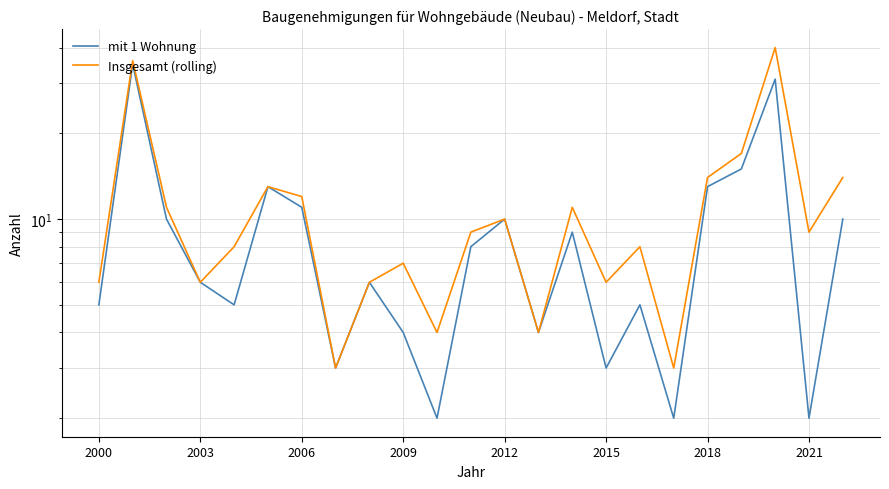

How many lines are shown in the chart?

2